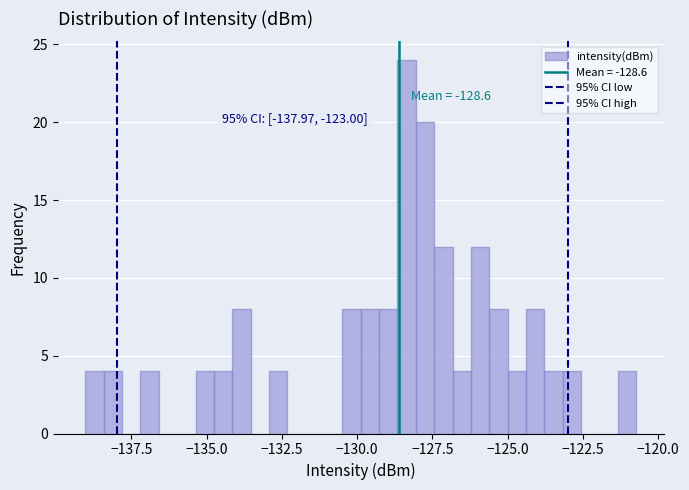

Around what value on the x-axis is the tallest bar? Give the approximate position of its centre, as read against the axis.

-128.5